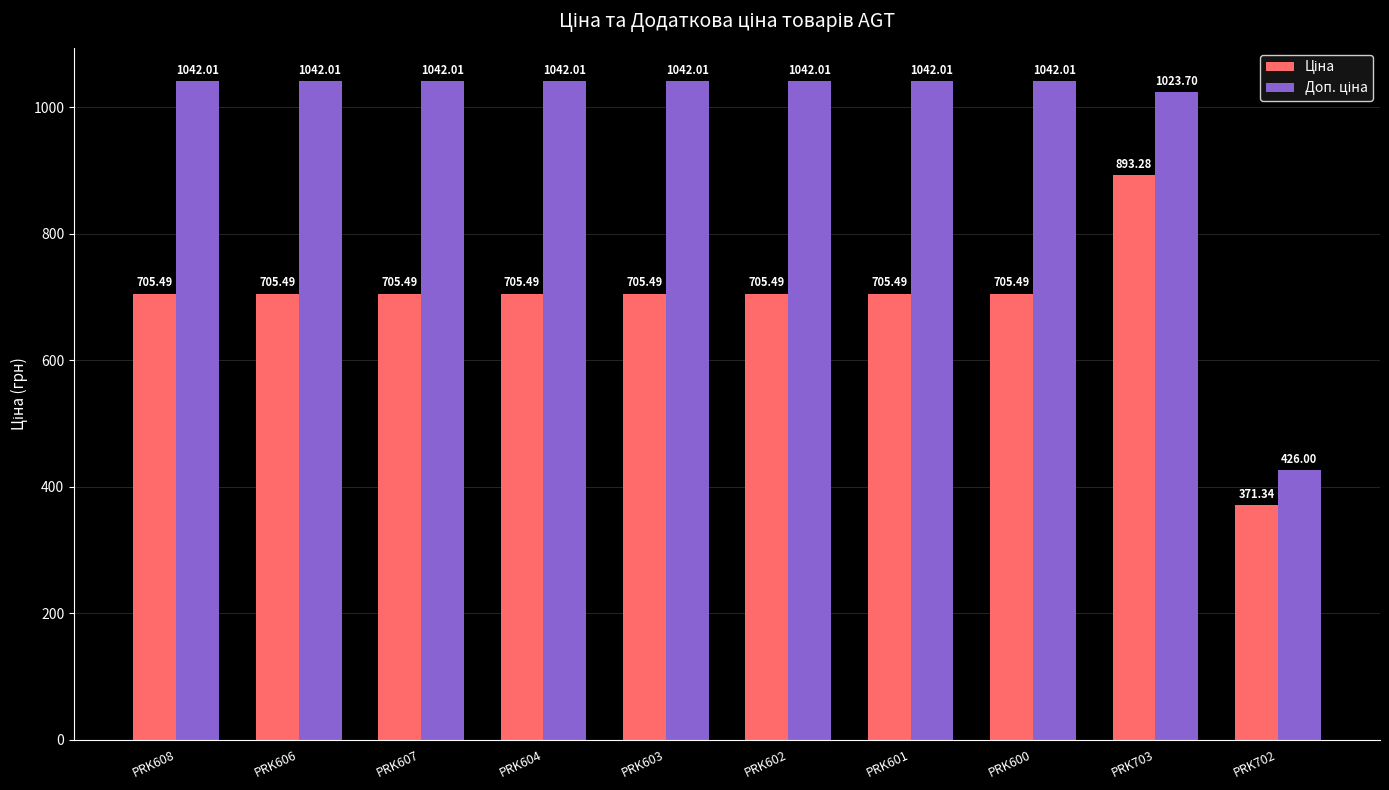

At which category is the sum across all series the highest?

PRK703